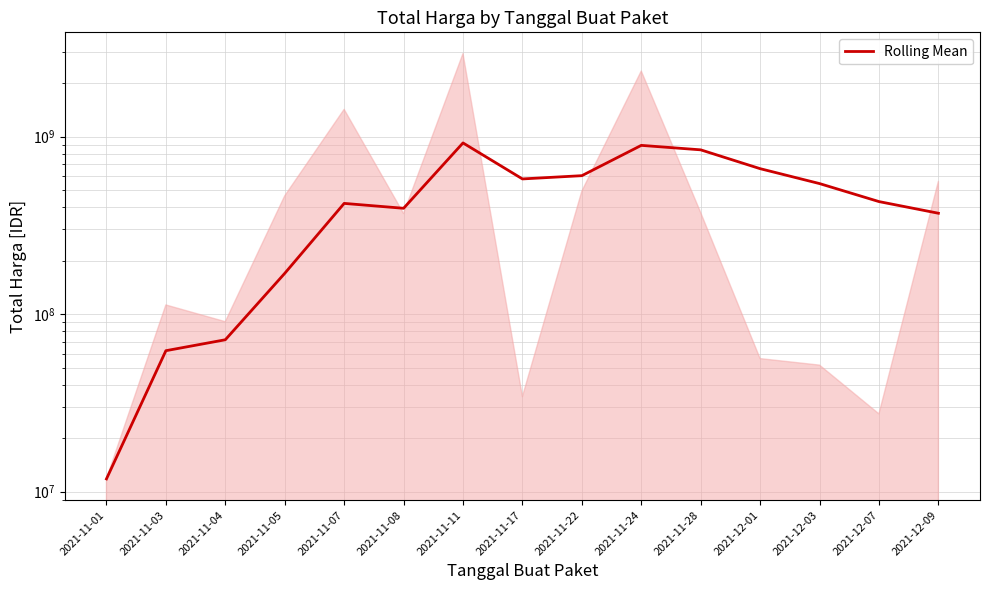

What is the label of the 6th point from the right?

2021-11-24